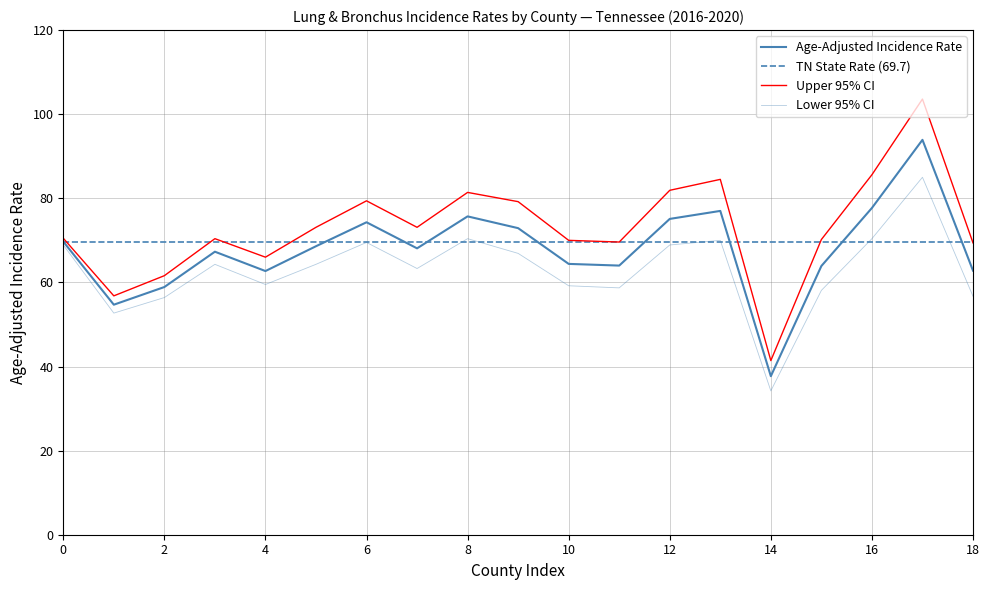

At which category is the sum across all series the highest?

17